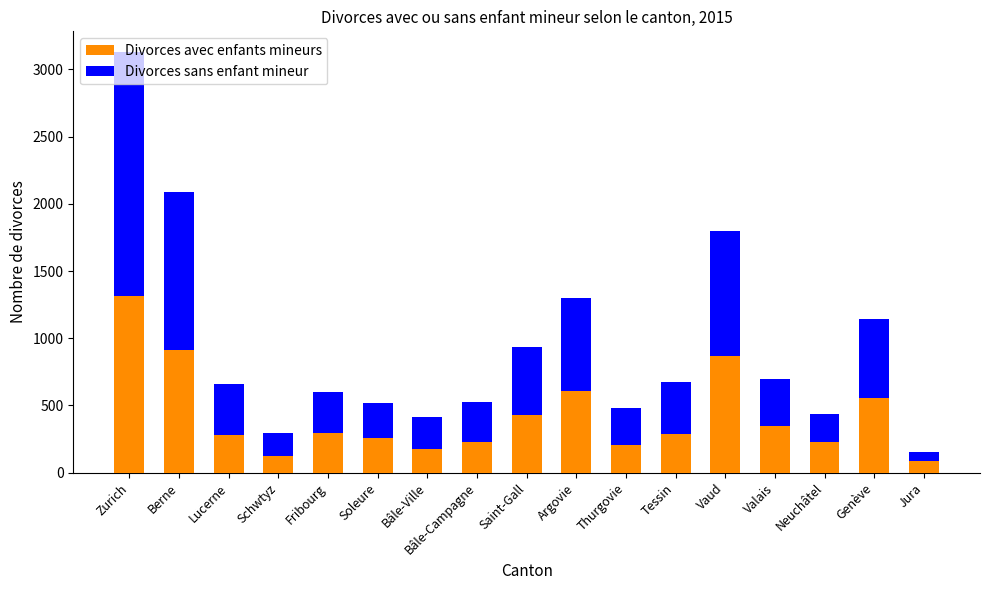

What is the value of the Divorces avec enfants mineurs bar at the 1st from the left?

1313